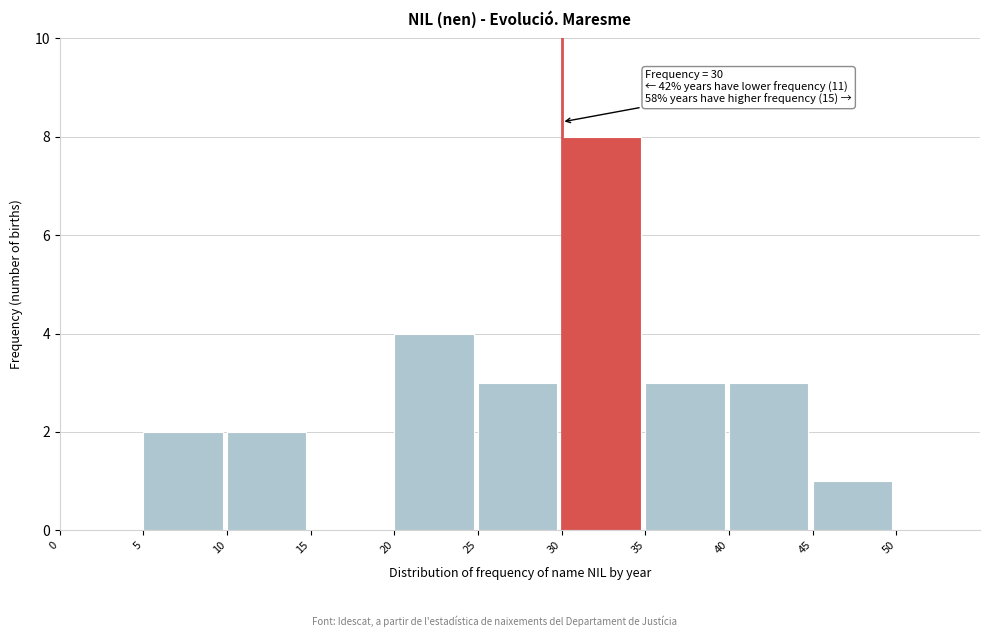

Which range on the x-axis has the tallest bar?

30 to 35